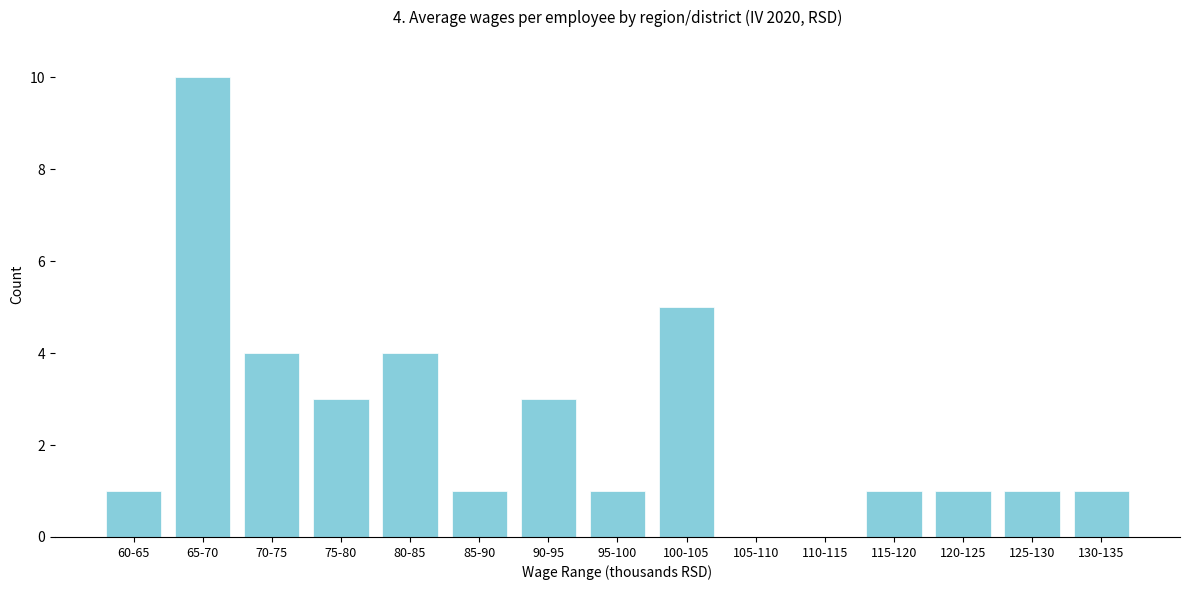

Reading right to left, what are all the values shown in this chart?

130-135=1	125-130=1	120-125=1	115-120=1	110-115=0	105-110=0	100-105=5	95-100=1	90-95=3	85-90=1	80-85=4	75-80=3	70-75=4	65-70=10	60-65=1